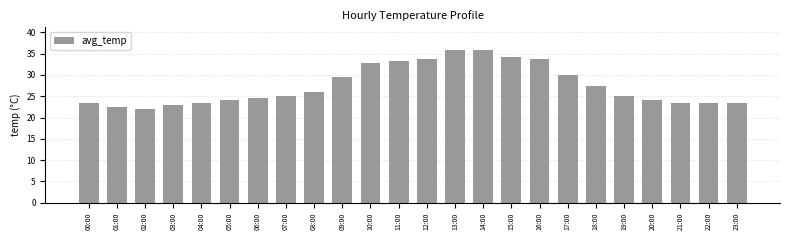

What is the change in value from 20:00 to 21:00?

-0.5